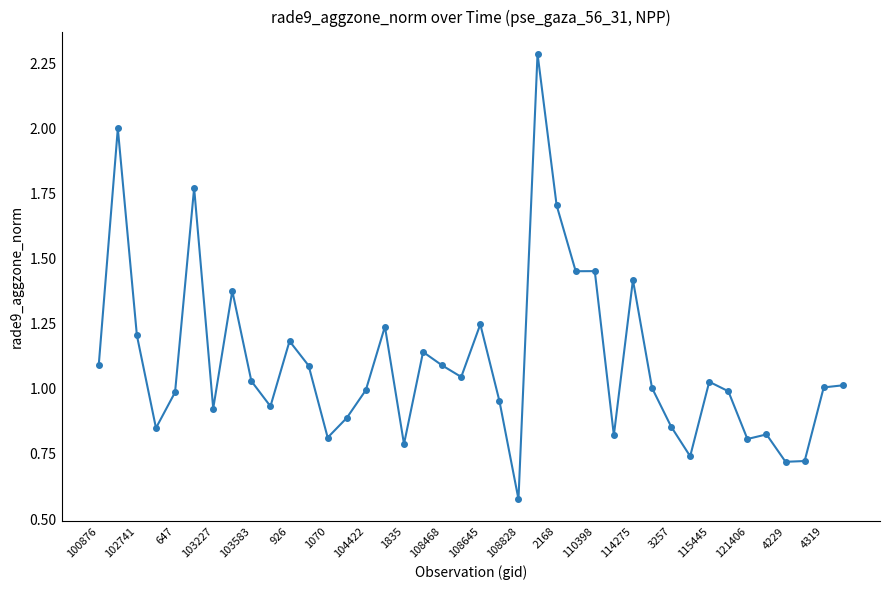

What is the sum of all values?

44.1